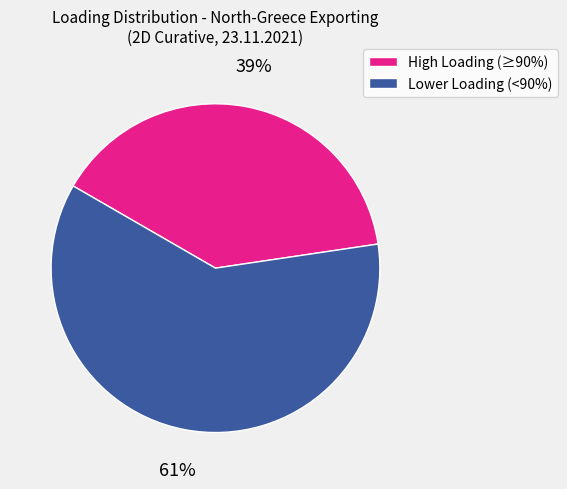

Which slice is the largest?

Lower Loading (<90%)